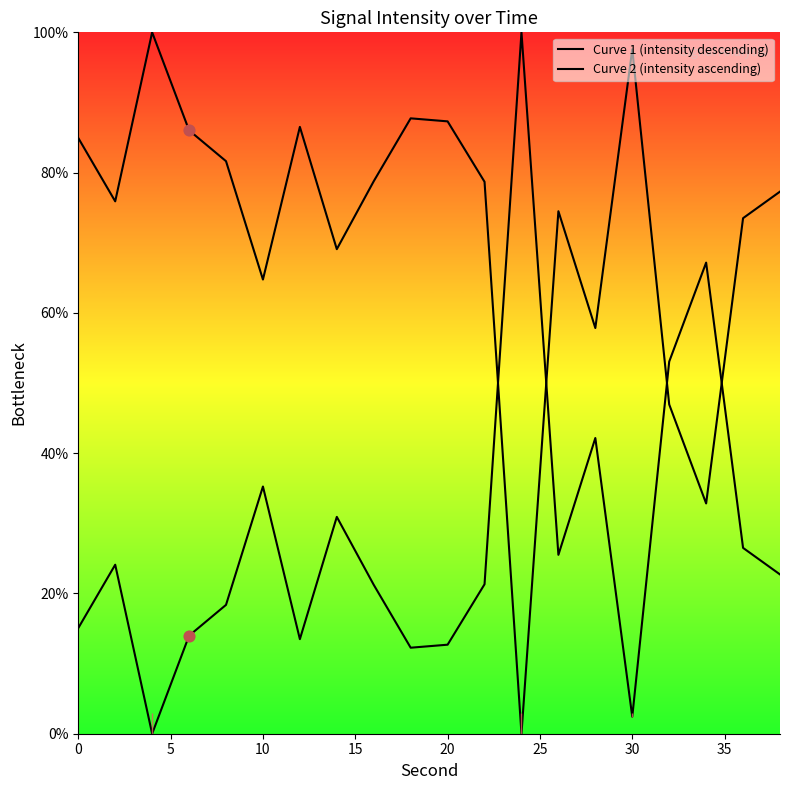

Which series has the largest total across all categories?

Curve 2 (intensity ascending)